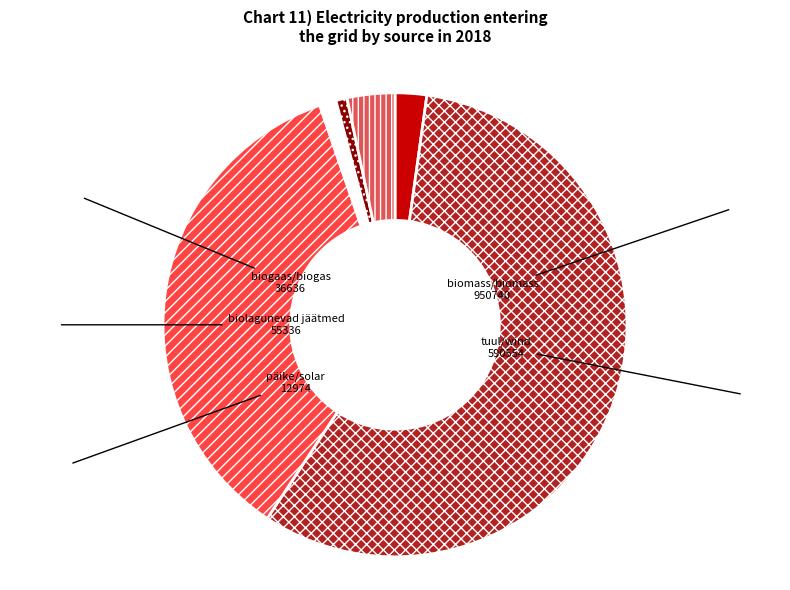

How many slices are in this pie chart?

6